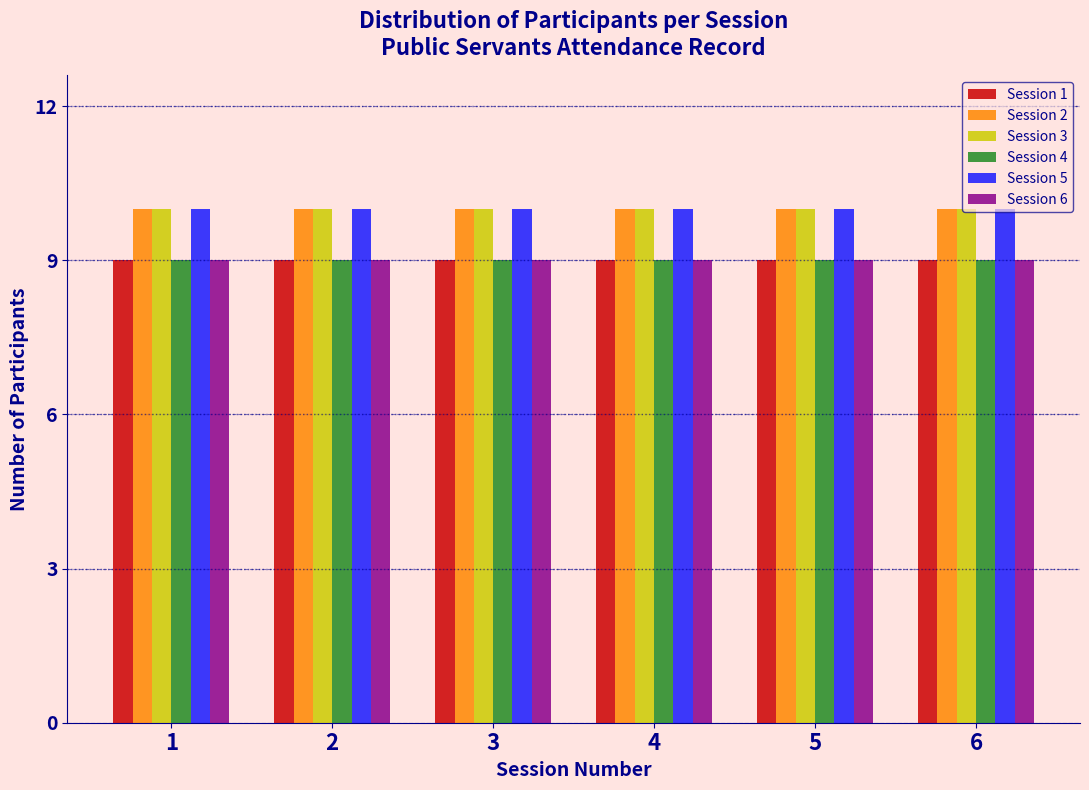

What is the maximum value for Session 1?

9